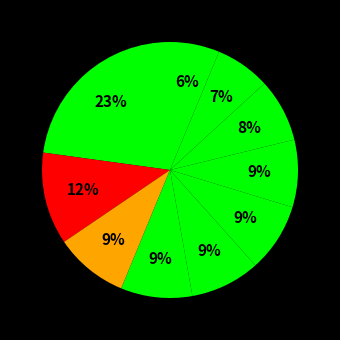

To the nearest percent, what is the average slice percentage?

10%